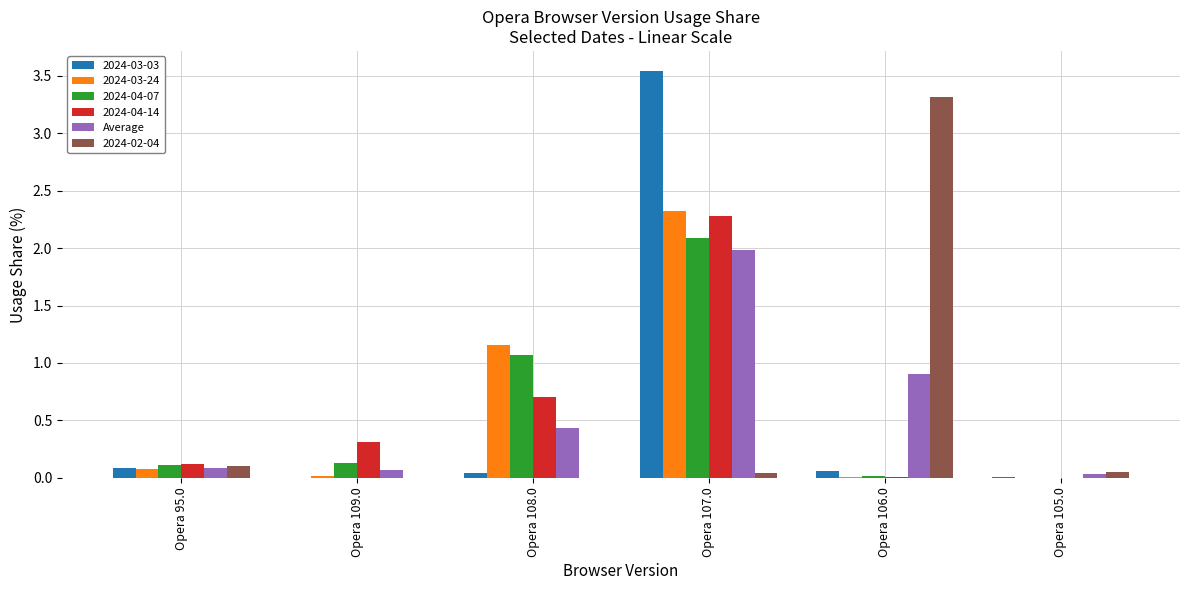

Which category has the highest value across all series?

Opera 107.0